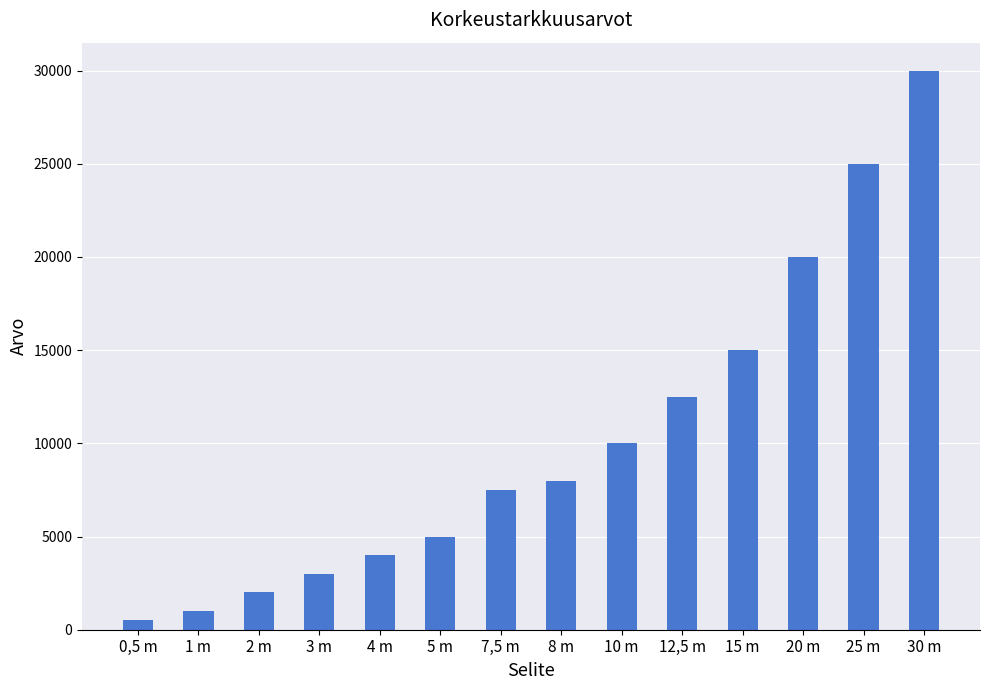

Which category has the highest value across all series?

30 m